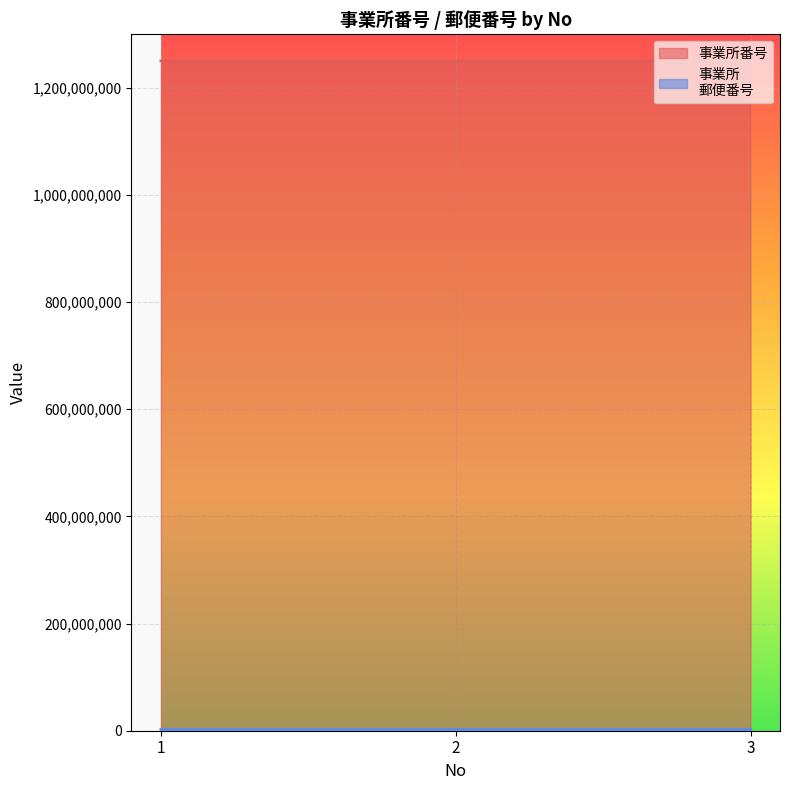

Reading right to left, list all the values displayed in this chart.

事業所番号: 1250101985	1250102223	1250102421
事業所
郵便番号: 2660031	2660031	2630043